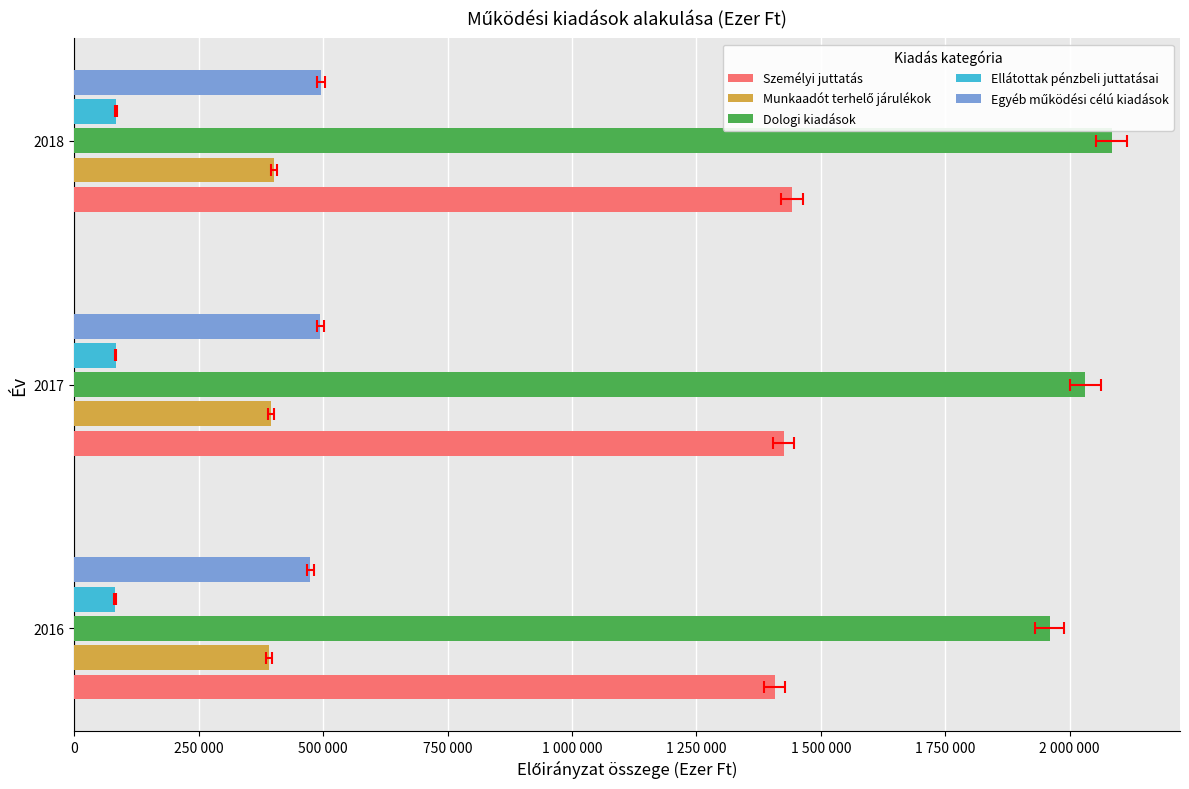

Is it true that Dologi kiadások equals 2084627 at 2018?

True